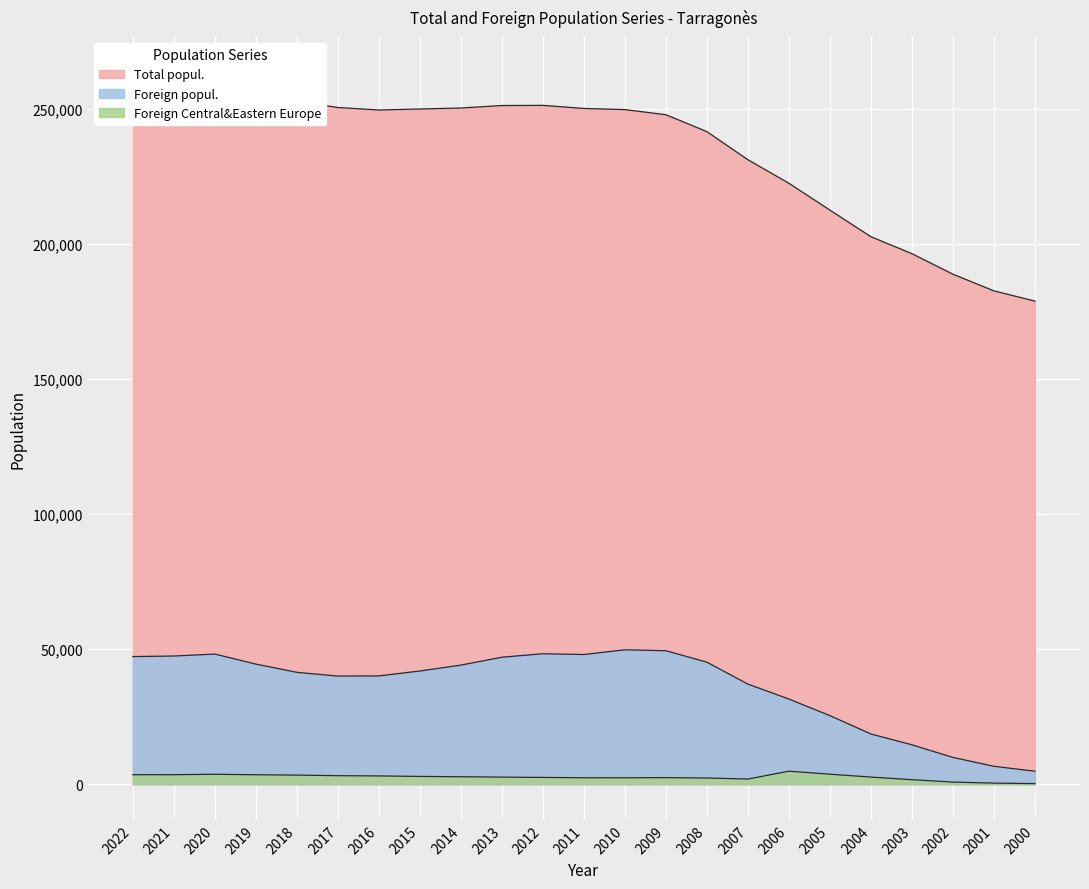

What is the difference between the Total popul. values at 2005 and 2001?

29907